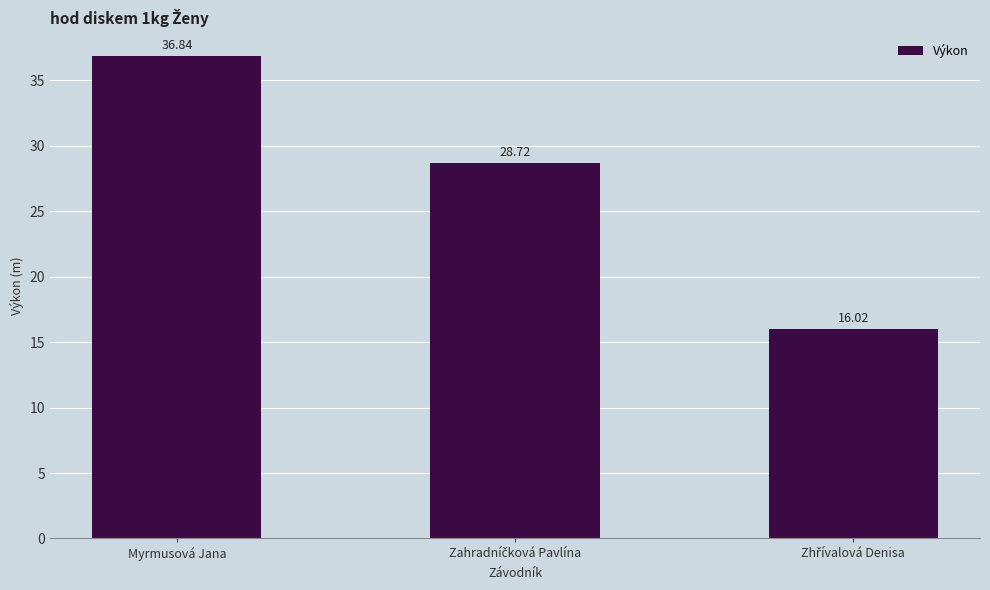

At which category does the chart reach its peak across all series?

Myrmusová Jana